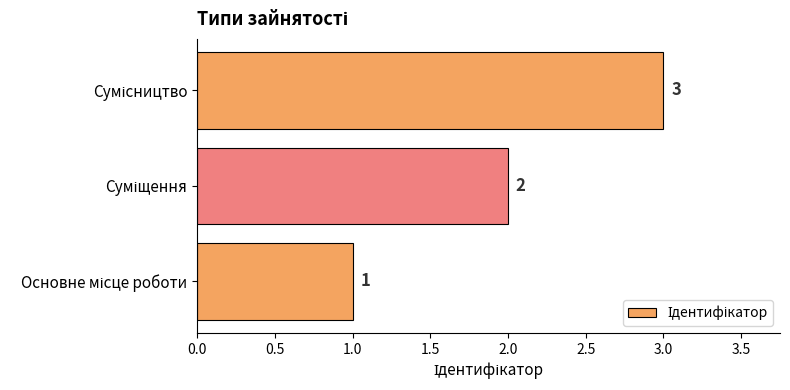

How many values are between 1 and 3?

3